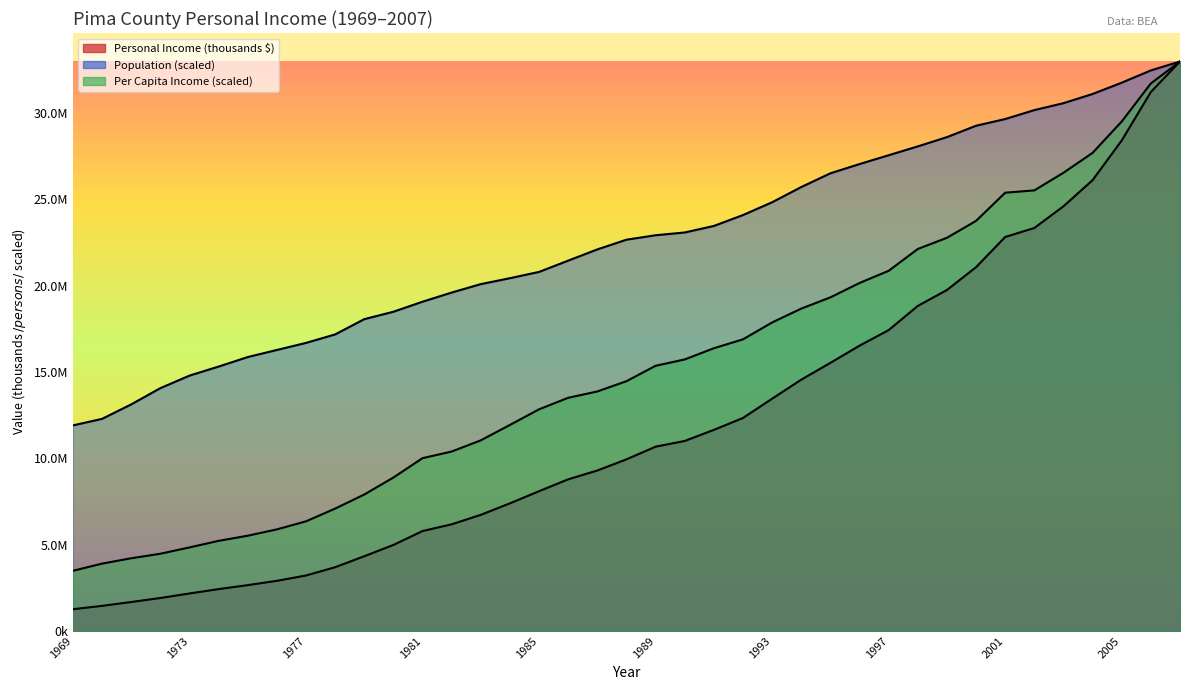

Reading left to right, transcribe all the data shown in this chart.

Personal Income (thousands $): 1969=1256928.0	1970=1450771.0	1971=1674034.0	1972=1905022.0	1973=2167818.0	1974=2420702.0	1975=2651180.0	1976=2900858.0	1977=3209600.0	1978=3687707.0	1979=4323806.0	1980=4977858.0	1981=5783187.0	1982=6171947.0	1983=6720540.0	1984=7387659.0	1985=8089874.0	1986=8778098.0	1987=9288965.0	1988=9934583.0	1989=10668032.0	1990=10999408.0	1991=11640270.0	1992=12330393.0	1993=13445904.0	1994=14548118.0	1995=15521408.0	1996=16516732.0	1997=17418989.0	1998=18818657.0	1999=19739721.0	2000=21062835.0	2001=22810399.0	2002=23329926.0	2003=24587317.0	2004=26101758.0	2005=28399260.0	2006=31205288.0	2007=32971148.0
Population: 1969=11900214.4	1970=12278330.8	1971=13116278.4	1972=14056567.8	1973=14782411.9	1974=15306124.8	1975=15857915.3	1976=16266937.7	1977=16676995.0	1978=17166904.4	1979=18051797.4	1980=18480860.5	1981=19061970.4	1982=19592375.1	1983=20081077.2	1984=20423079.0	1985=20787329.0	1986=21440599.1	1987=22090212.8	1988=22652730.8	1989=22910499.8	1990=23070687.0	1991=23449044.8	1992=24079514.7	1993=24821363.8	1994=25701427.7	1995=26498224.7	1996=27031940.7	1997=27543684.4	1998=28056428.4	1999=28591731.1	2000=29251037.5	2001=29639467.4	2002=30156419.6	2003=30557439.6	2004=31090327.7	2005=31744184.2	2006=32455851.5	2007=32971148.0
Per Capita Income ($): 1969=3482268.6	1970=3896164.4	1971=4207781.1	1972=4468736.2	1973=4834838.0	1974=5214322.1	1975=5512556.5	1976=5879614.2	1977=6345127.4	1978=7083066.3	1979=7897475.6	1980=8881075.5	1981=10003277.9	1982=10386585.5	1983=11034671.7	1984=11926507.2	1985=12831725.0	1986=13498928.8	1987=13865030.6	1988=14459587.6	1989=15352379.0	1990=15719436.7	1991=16367522.9	1992=16883697.8	1993=17860606.5	1994=18663545.2	1995=19313543.2	1996=20146114.1	1997=20851553.1	1998=22115225.7	1999=22763311.9	2000=23742132.4	2001=25374774.4	2002=25507641.7	2003=26529476.8	2004=27681311.4	2005=29497482.3	2006=31700784.3	2007=32971148.0